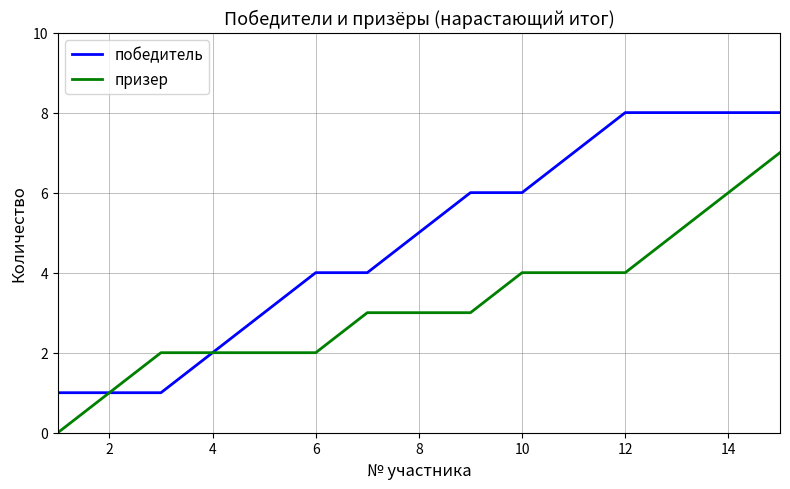

What is the greatest value displayed?

8